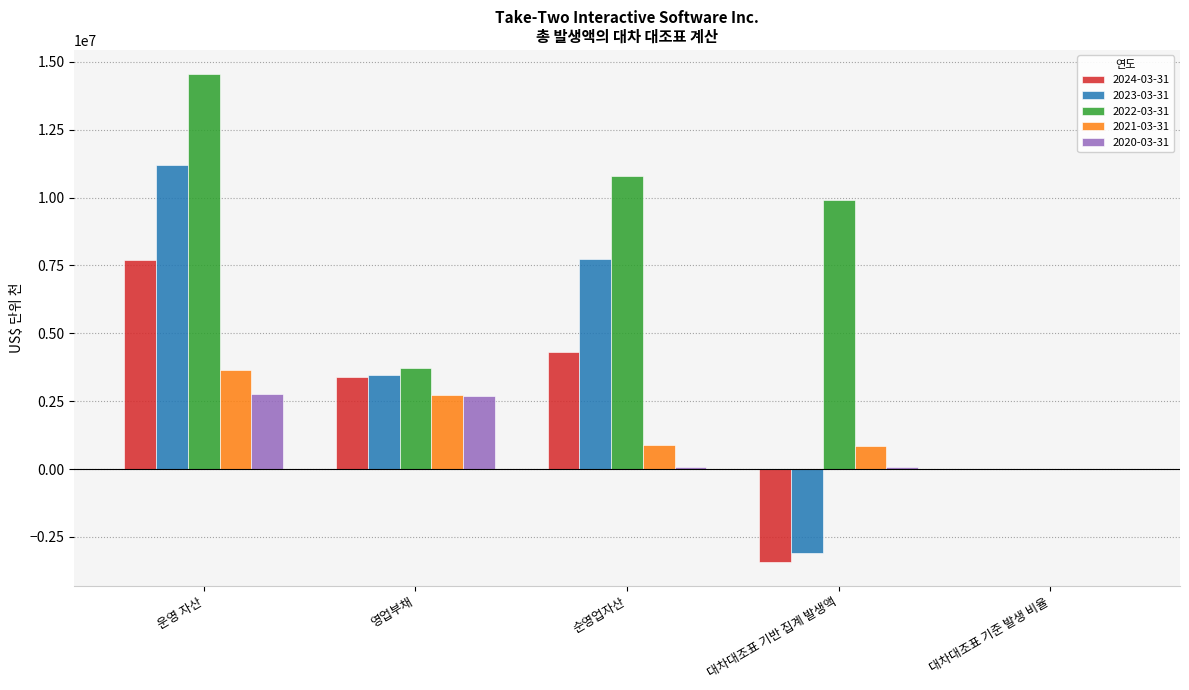

True or false: 2021-03-31 has a value of 3977681.4 at 영업부채.

False